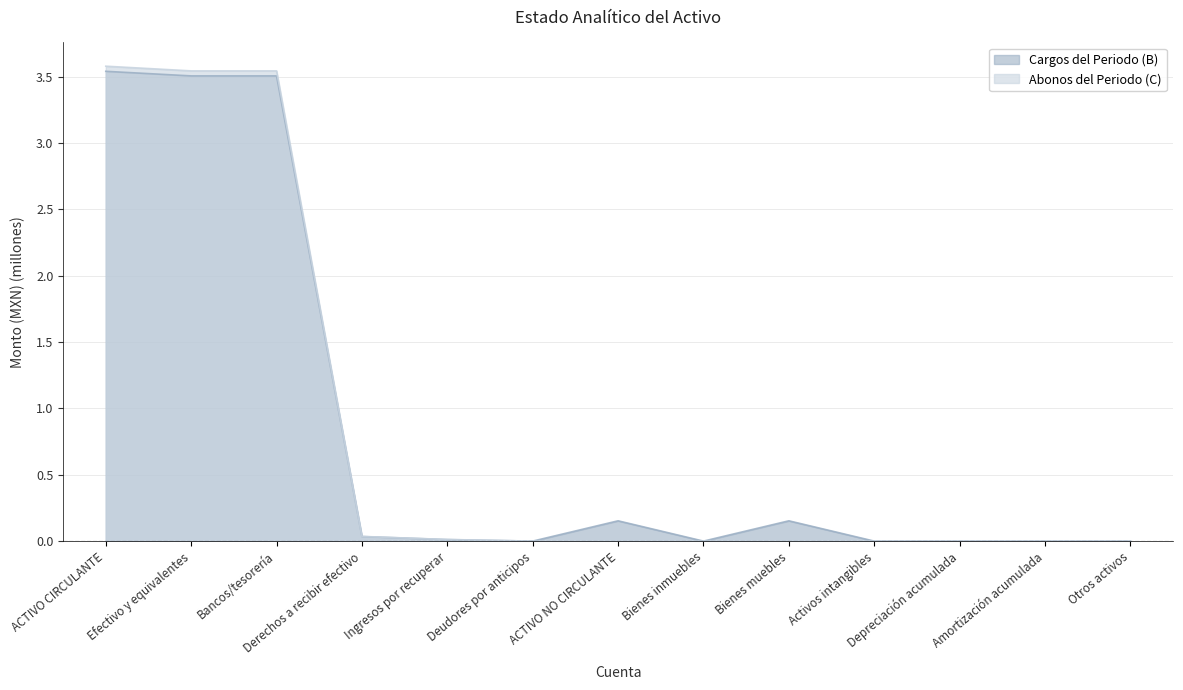

List the series in order of their overall mean, highest first.

Cargos del Periodo (B), Abonos del Periodo (C)